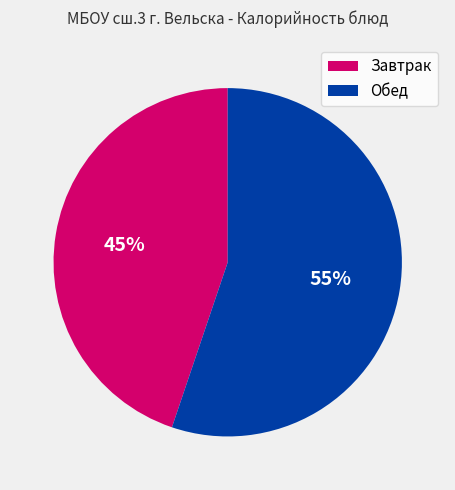

To the nearest percent, what is the average slice percentage?

50%